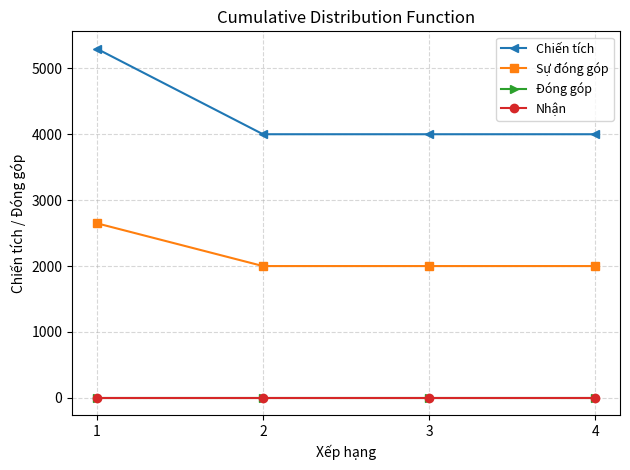

What is the value of the Chiến tích point at the 2nd from the left?

4001